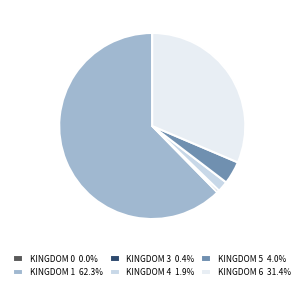

Is there any slice that represents more than half of the pie?

Yes